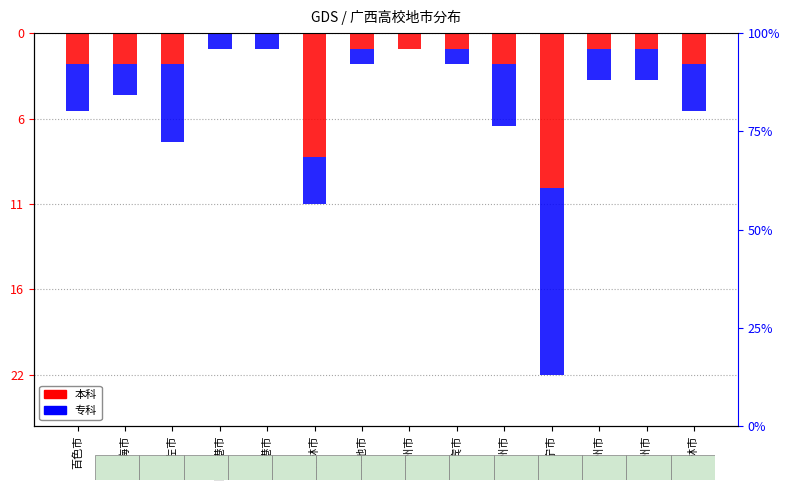

What is the label of the 4th bar from the left?

防城港市